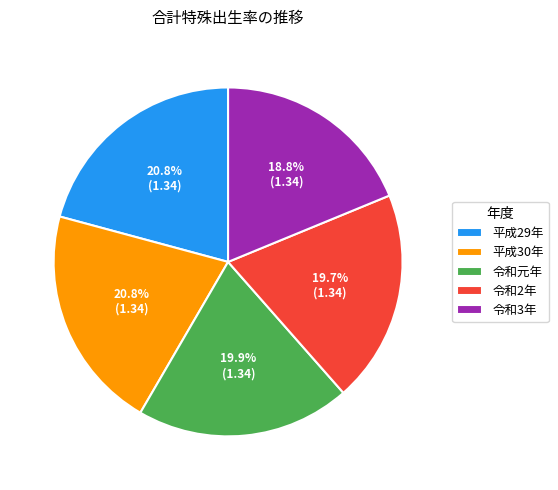

Approximately how many times larger is the value at 令和3年 compared to 令和元年?

0.9